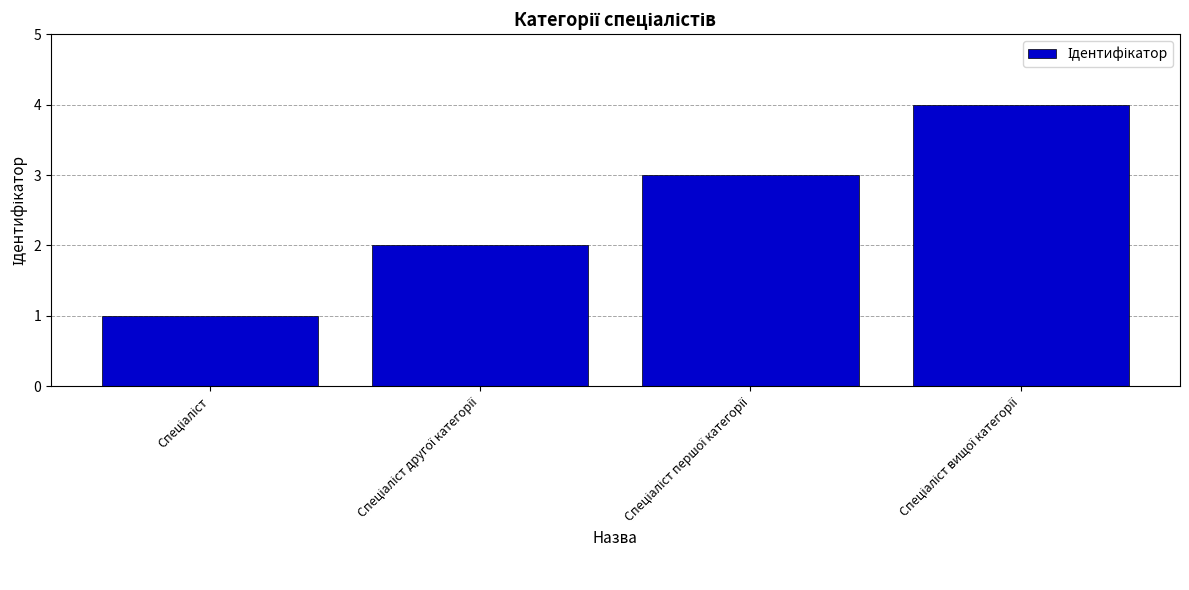

What is the sum of all values?

10